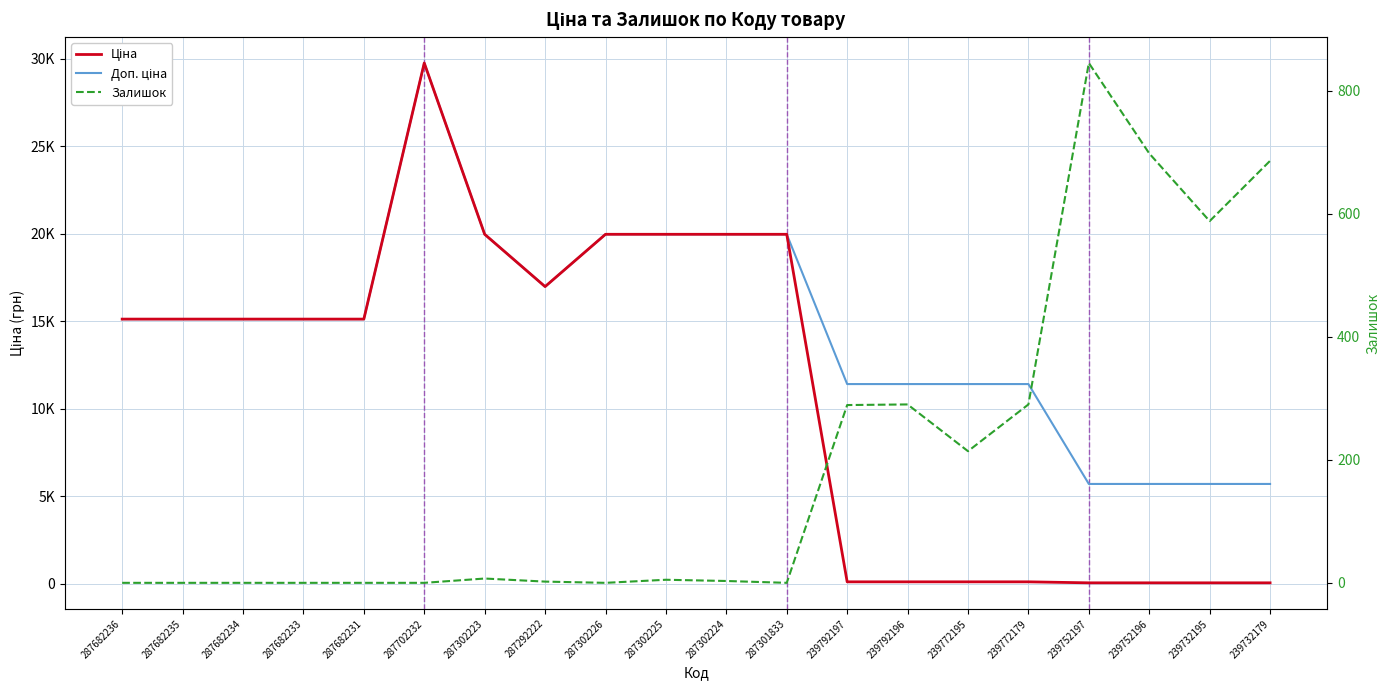

Where is the first local minimum for Доп. ціна?

287292222